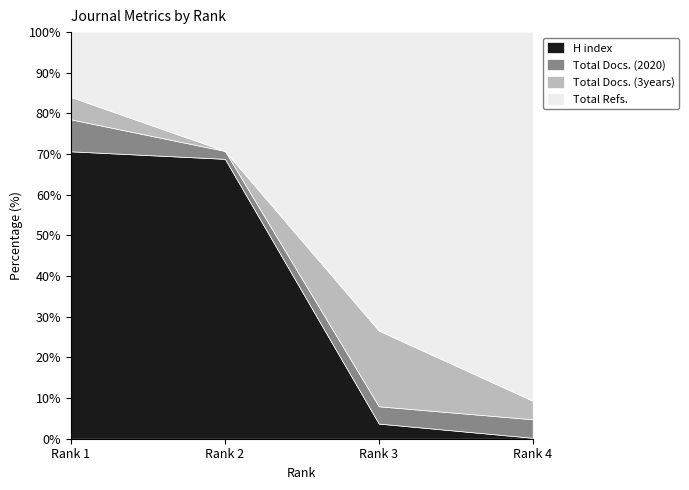

Rank the categories by Total Docs. (2020) value from highest to lowest.

Rank 1, Rank 4, Rank 3, Rank 2